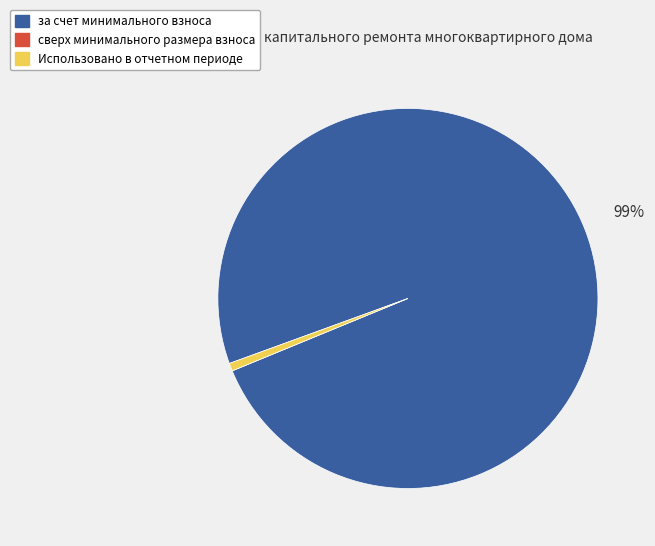

Is it true that за счет минимального взноса is 89% of the pie?

False